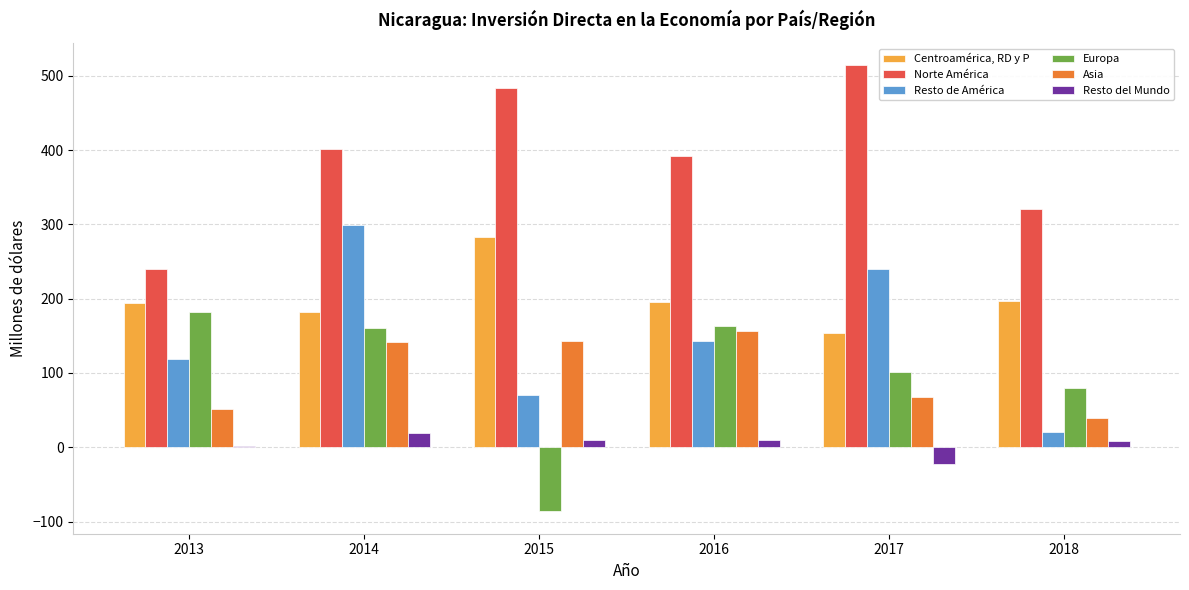

Which label corresponds to the largest value in the chart?

2017